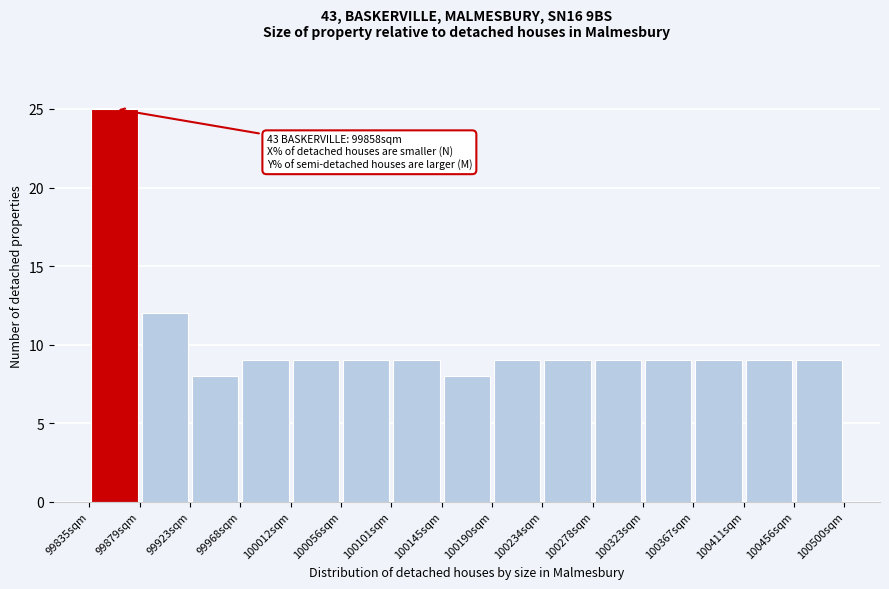

Over which range of the x-axis is the bar tallest?

99835 to 99880